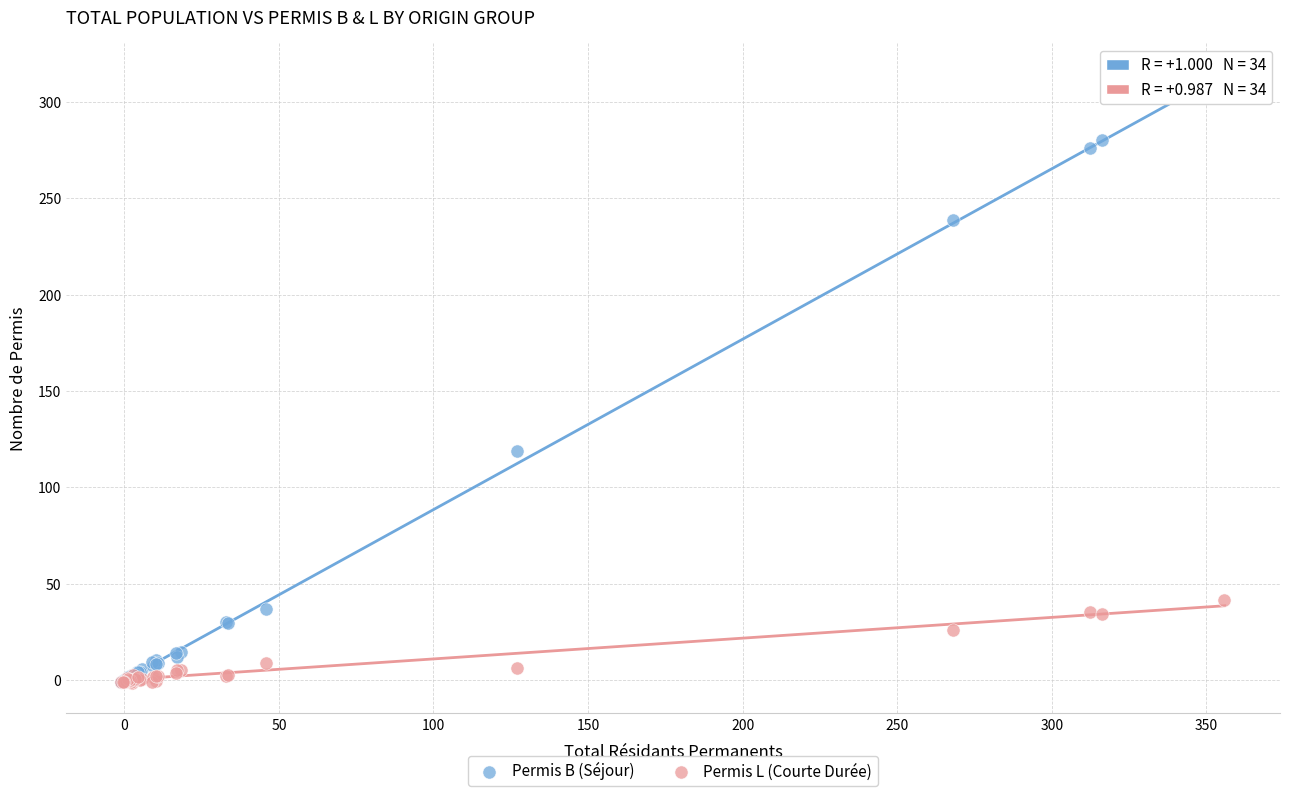

In the Permis B (Séjour) series, what Y value is closest to 154?

119.1